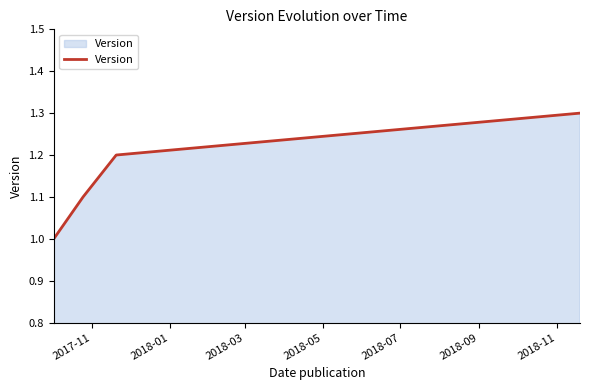

True or false: the data has more than 1 interior local peaks.

False